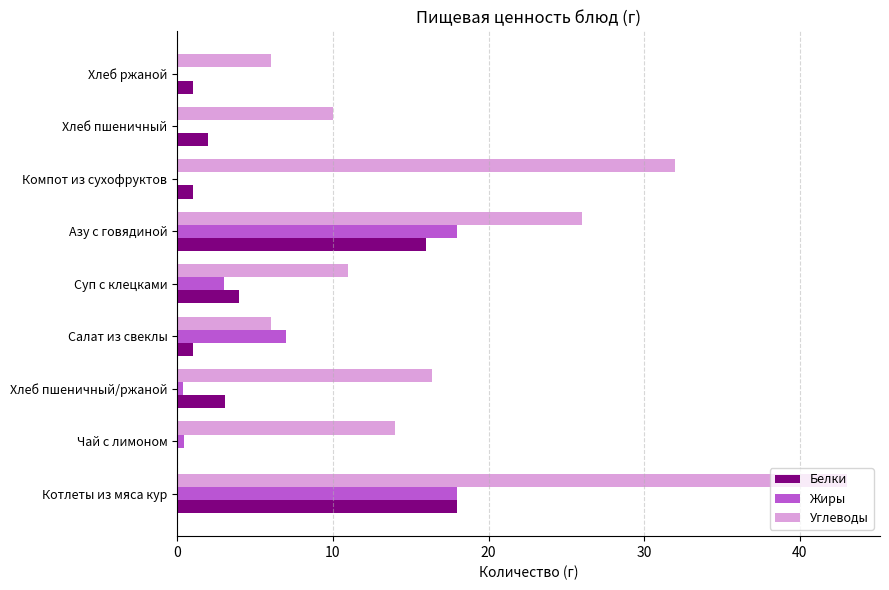

What is the sum of the Углеводы values at Котлеты из мяса кур and Компот из сухофруктов?

75.0